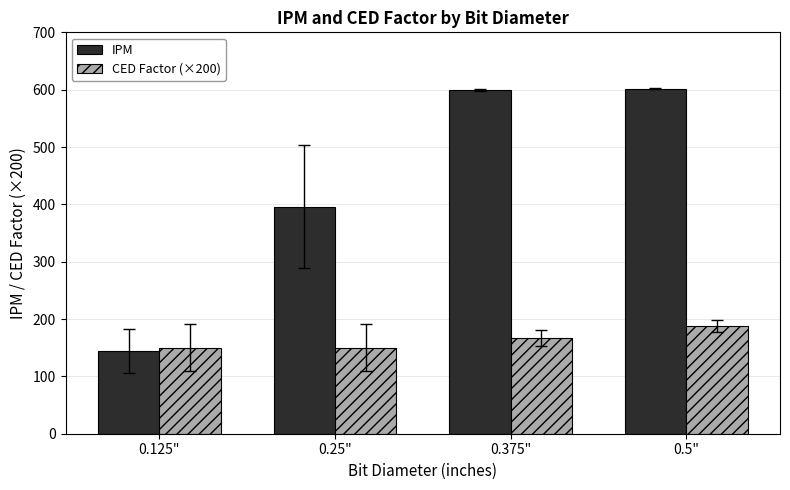

Is it true that CED Factor (×200) equals 61.9 at 0.25"?

False